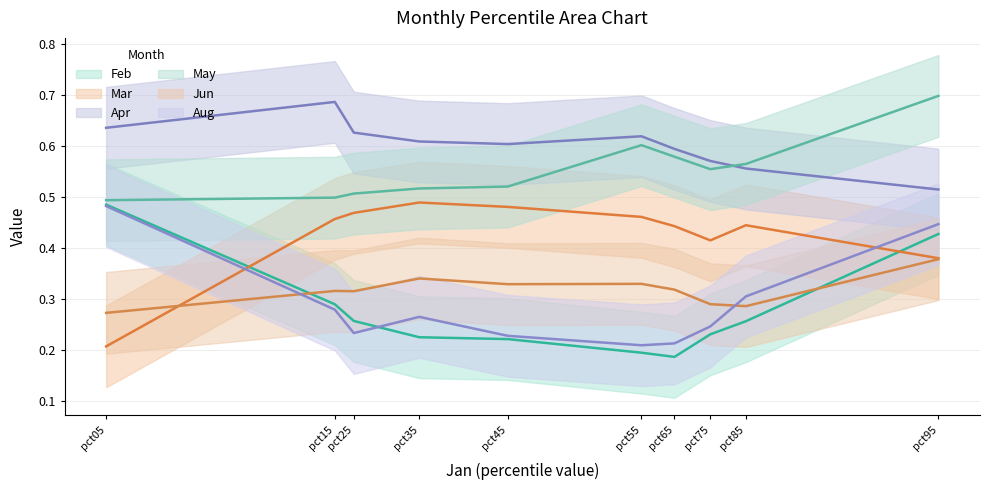

What is the value of the Aug point at the 1st from the left?

0.5